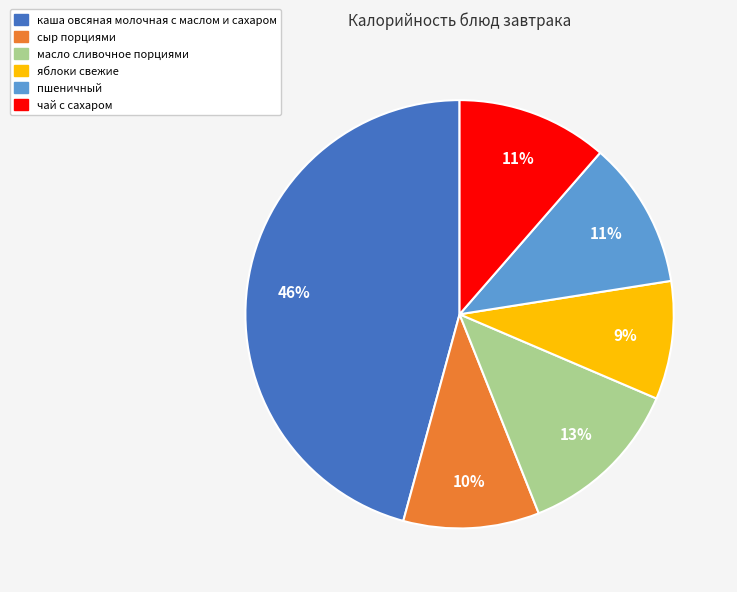

What percentage is the масло сливочное порциями slice, to the nearest percent?

13%